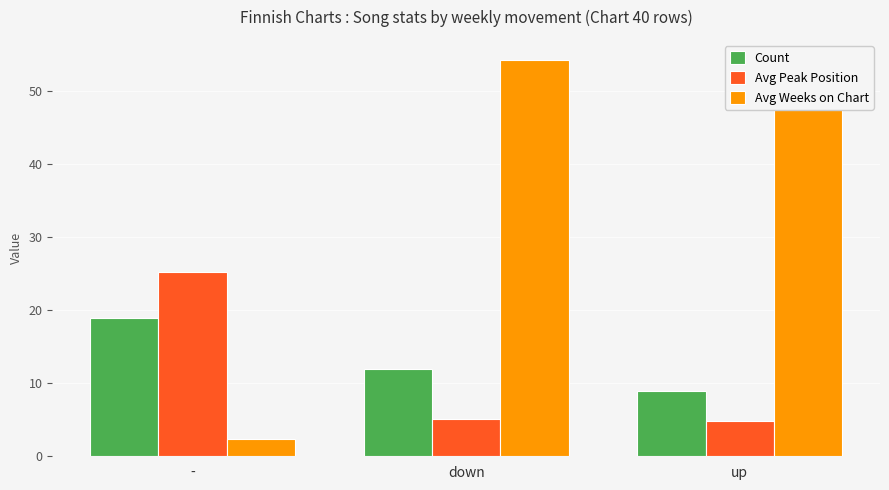

At which category does the chart reach its peak across all series?

down